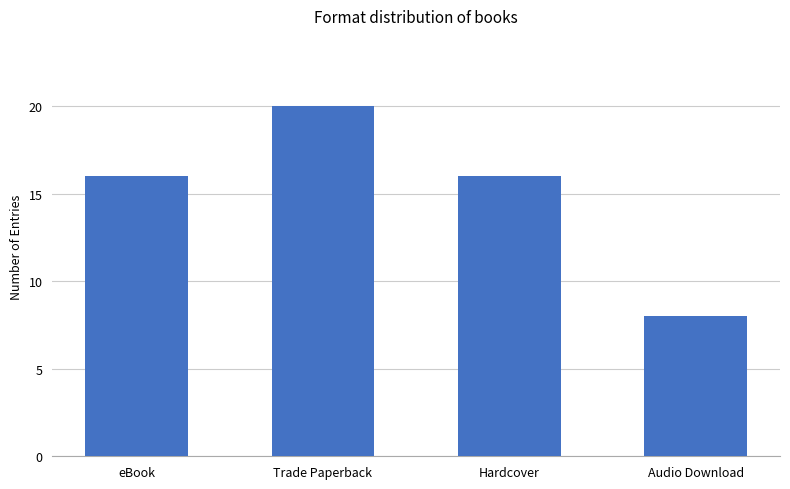

Does the chart contain stacked bars?

No